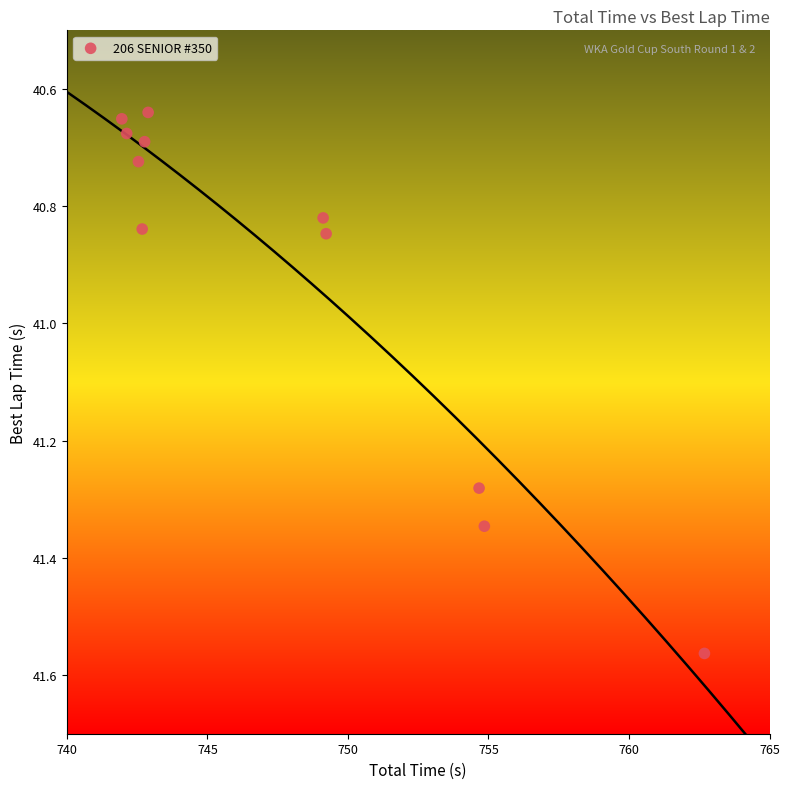

What is the range of Y values (max minus min)?

0.9